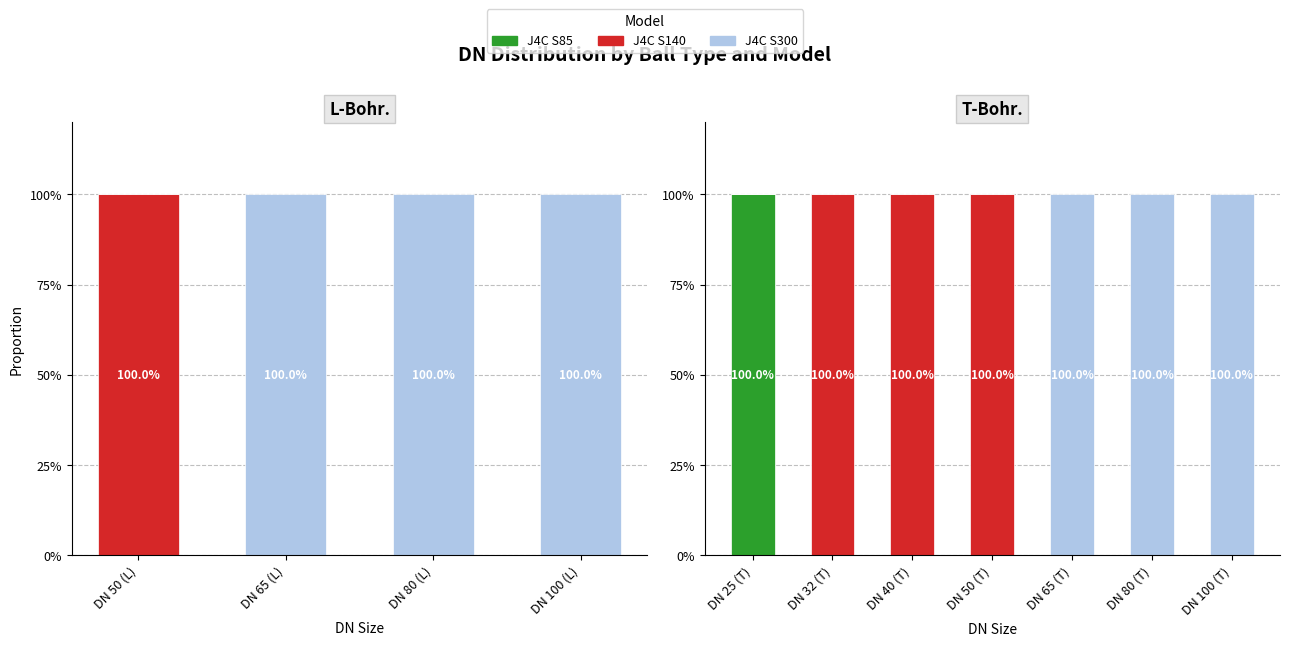

Count the J4C S140 values in the range 0 to 100.

7